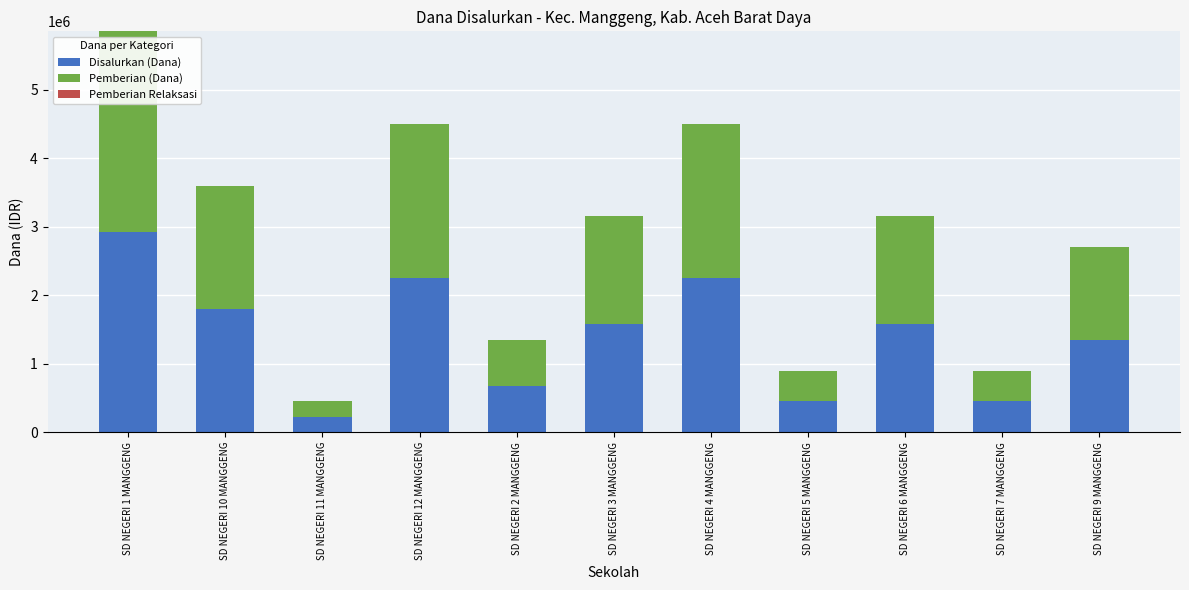

What is the difference between the Disalurkan (Dana) values at SD NEGERI 3 MANGGENG and SD NEGERI 5 MANGGENG?

1125000